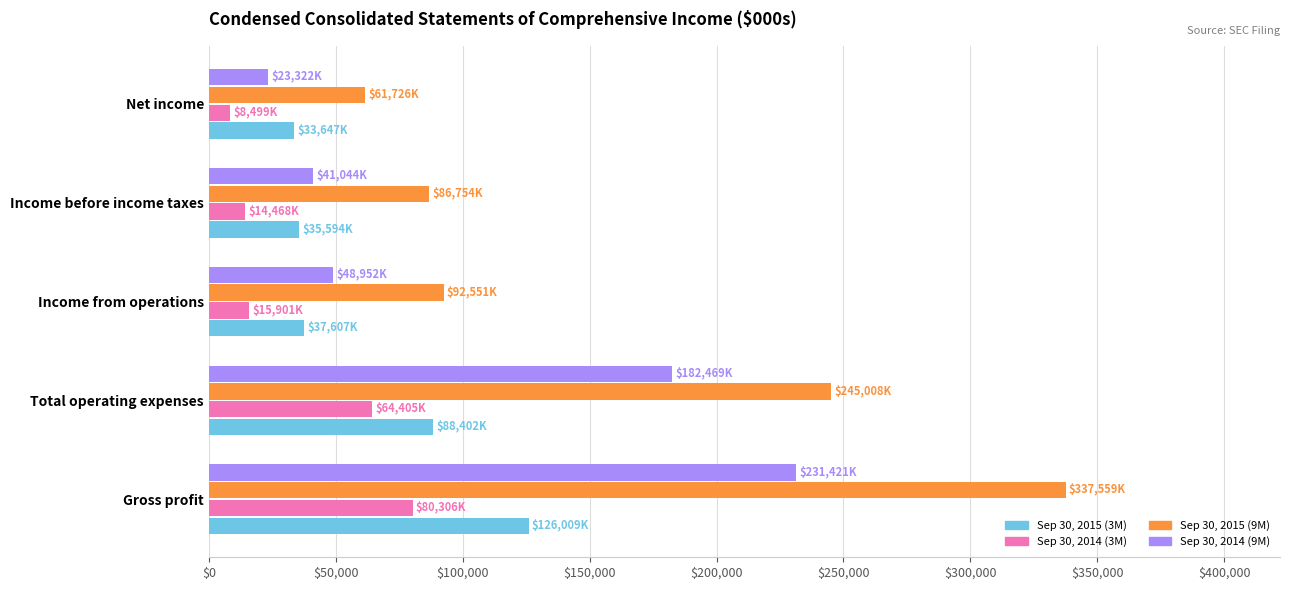

True or false: Sep 30, 2015 (9M) has a value of 61726 at Net income.

True